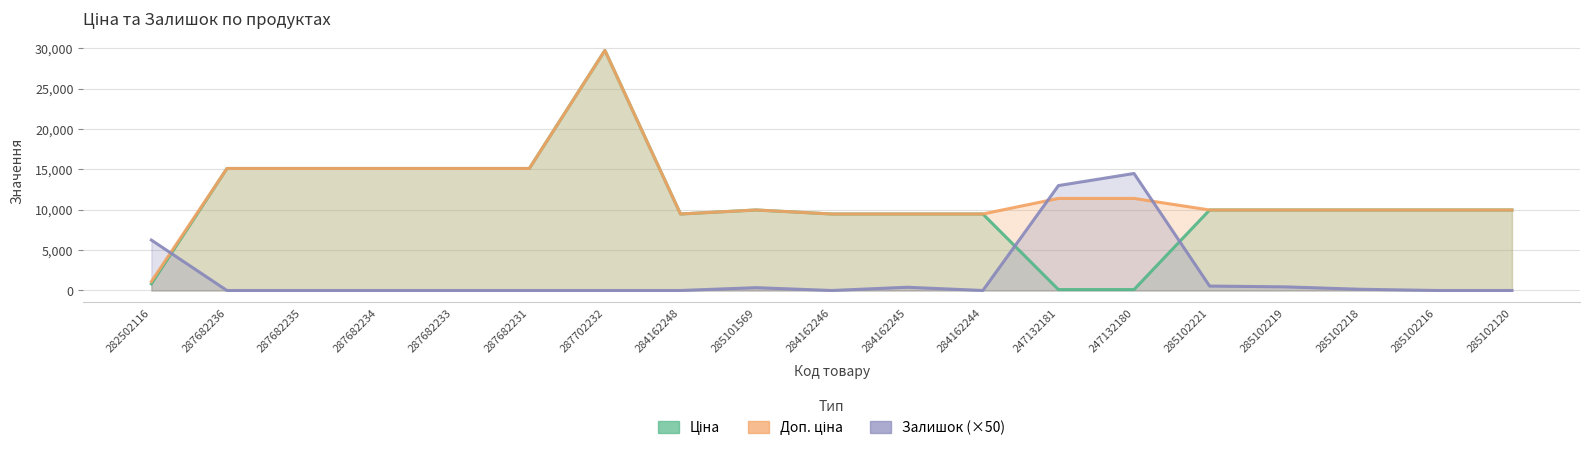

At which label is Ціна closest to 14930?

287682236